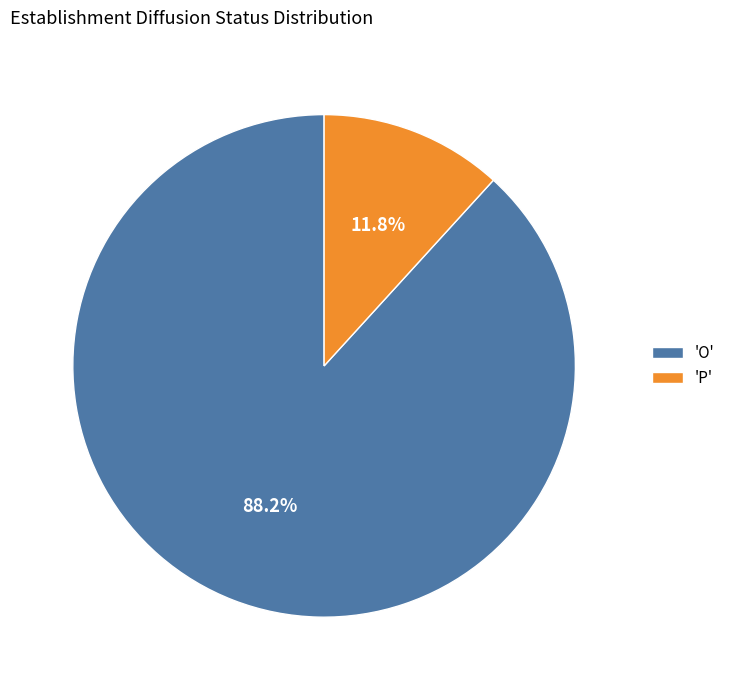

Rank the categories by value from lowest to highest.

'P', 'O'